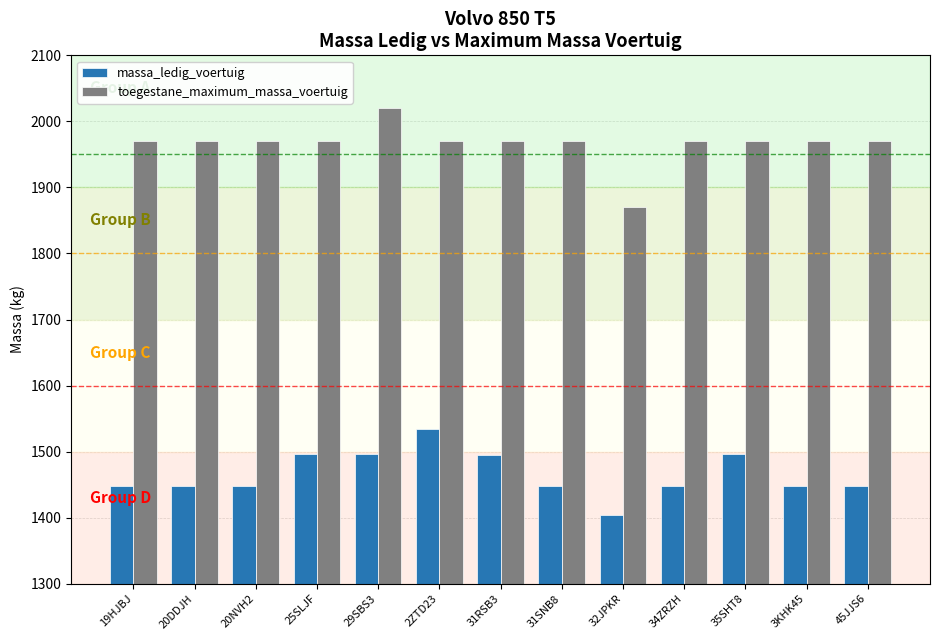

Is it true that massa_ledig_voertuig equals 1534 at 2ZTD23?

True